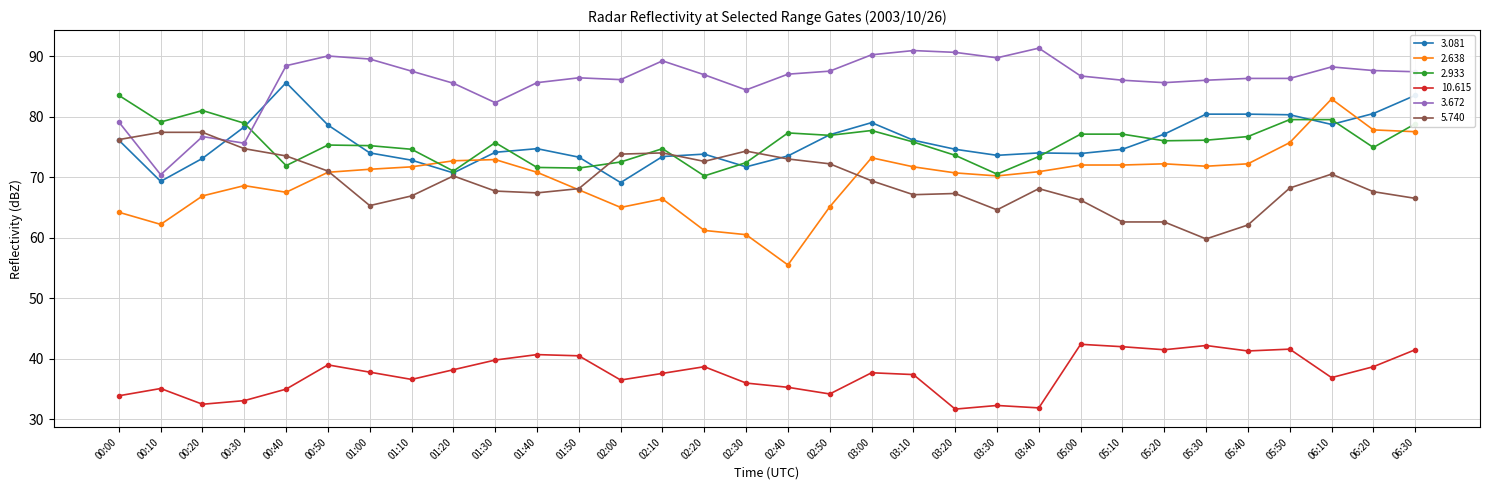

Where do 5.740 and 3.672 first cross each other?

00:00 and 00:10